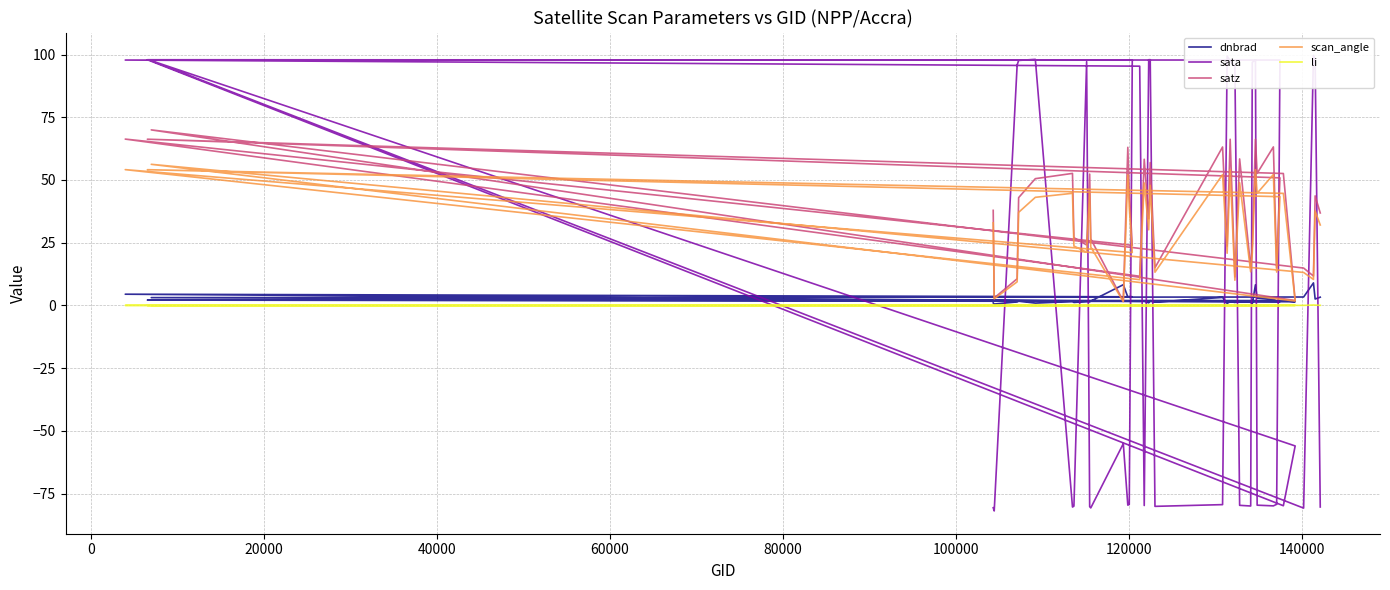

At how many categories does at least one series exceed -48?

40